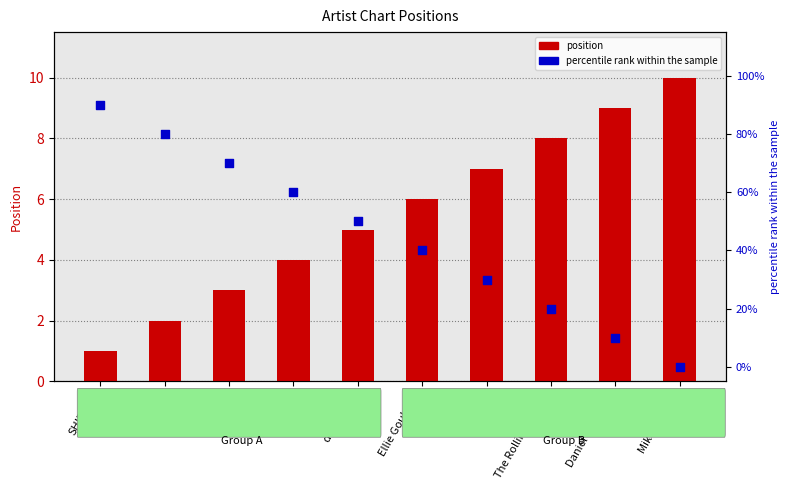

What are all the series names shown in the legend?

position, percentile rank within the sample